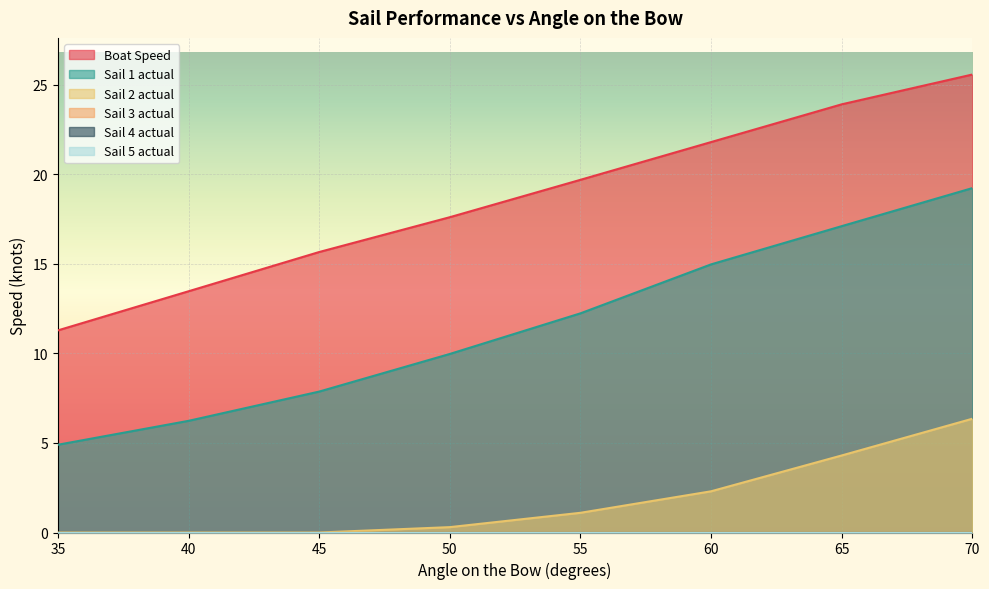

Rank the series at 52 from highest to lowest value.

Boat Speed, Sail 1 actual, Sail 2 actual